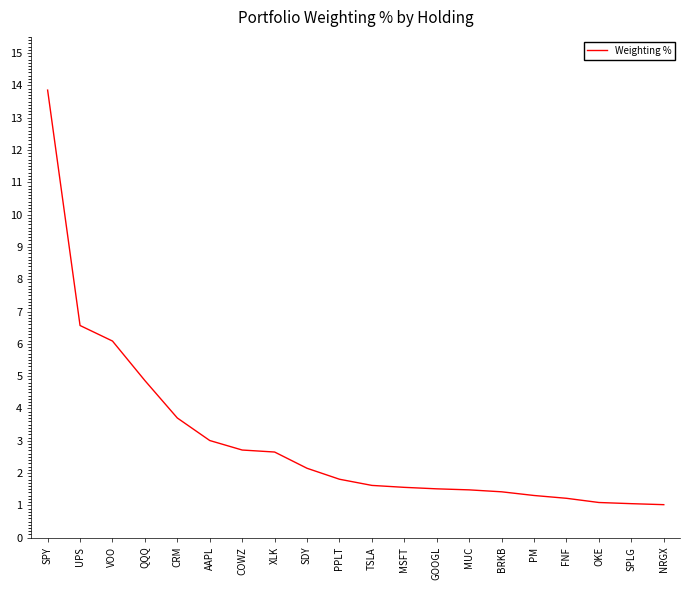

What is the greatest value displayed?

13.9